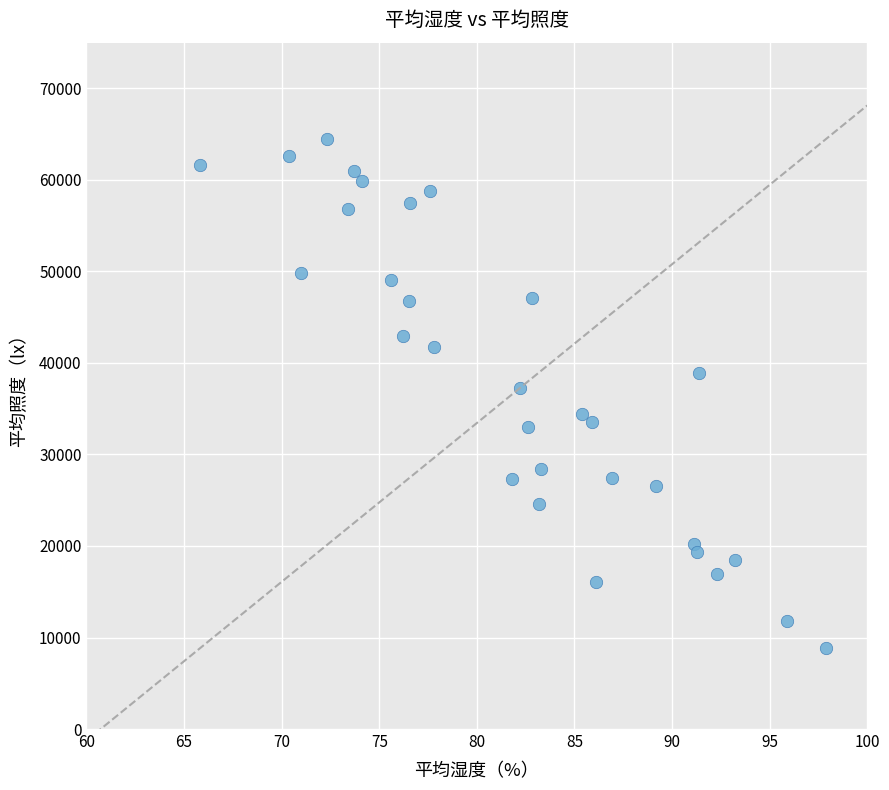

What is the range of X values (max minus min)?

32.1